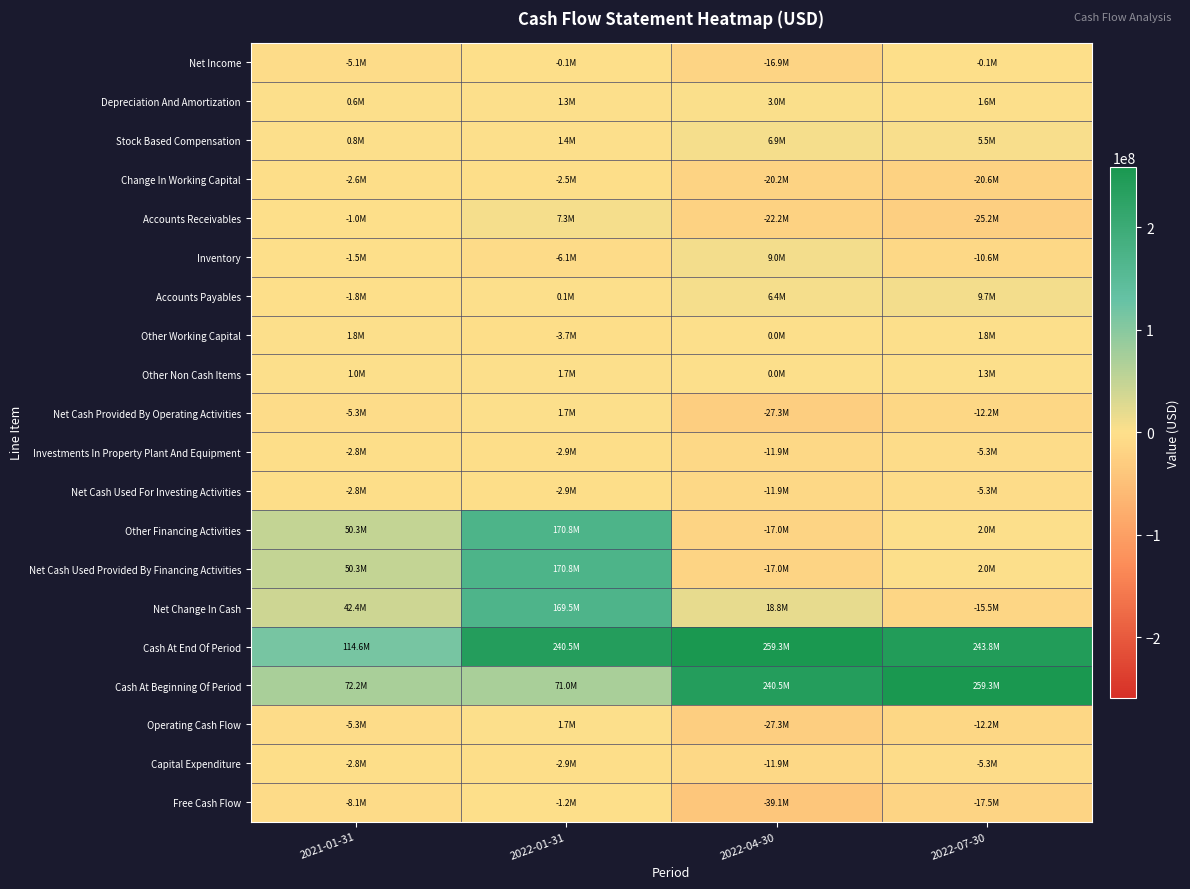

Rank the series at 2021-01-31 from lowest to highest value.

Free Cash Flow, Net Cash Provided By Operating Activities, Operating Cash Flow, Net Income, Investments In Property Plant And Equipment, Net Cash Used For Investing Activities, Capital Expenditure, Change In Working Capital, Accounts Payables, Inventory, Accounts Receivables, Depreciation And Amortization, Stock Based Compensation, Other Non Cash Items, Other Working Capital, Net Change In Cash, Other Financing Activities, Net Cash Used Provided By Financing Activities, Cash At Beginning Of Period, Cash At End Of Period